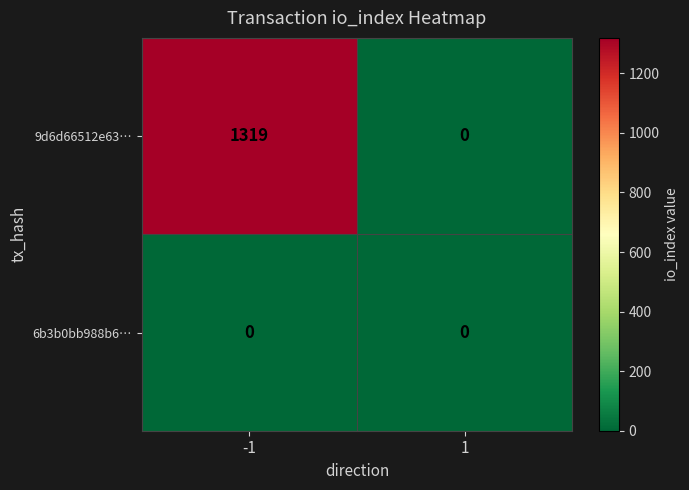

True or false: 9d6d66512e63… has a value of 1319 at -1.

True